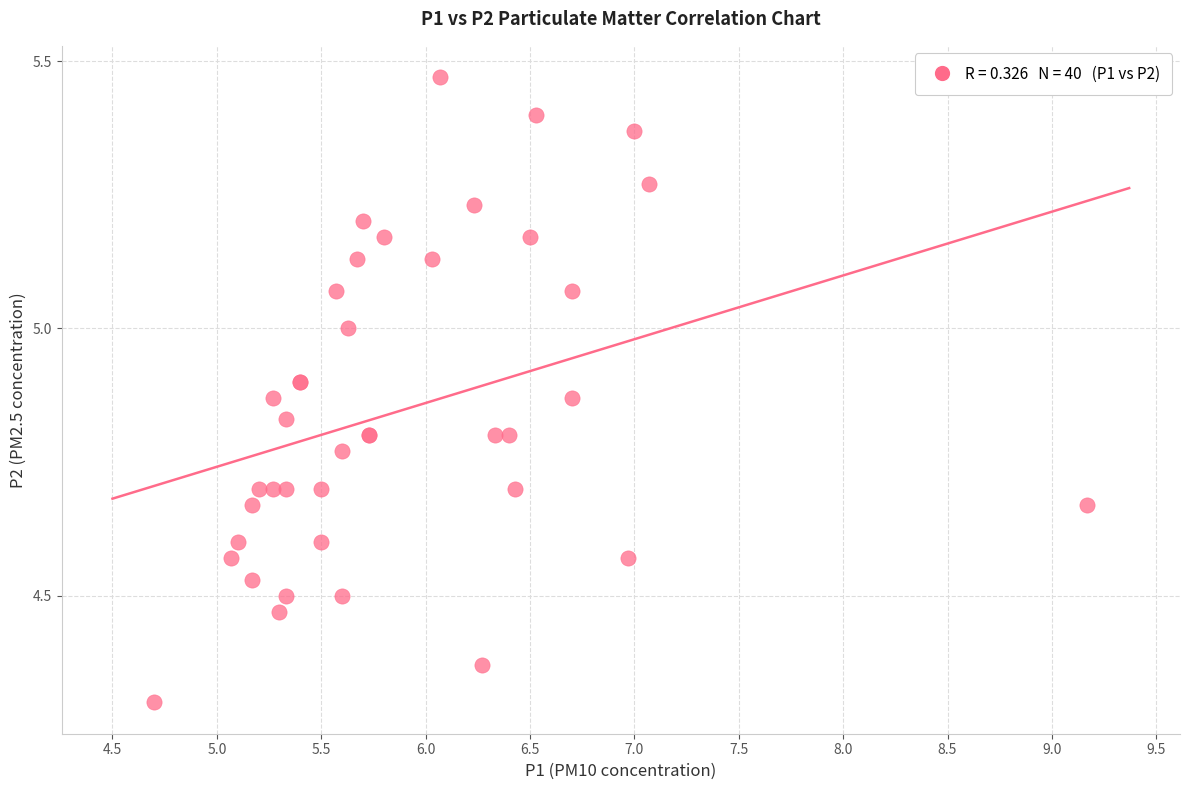

What Y value in the scatter plot is closest to 4?

4.3